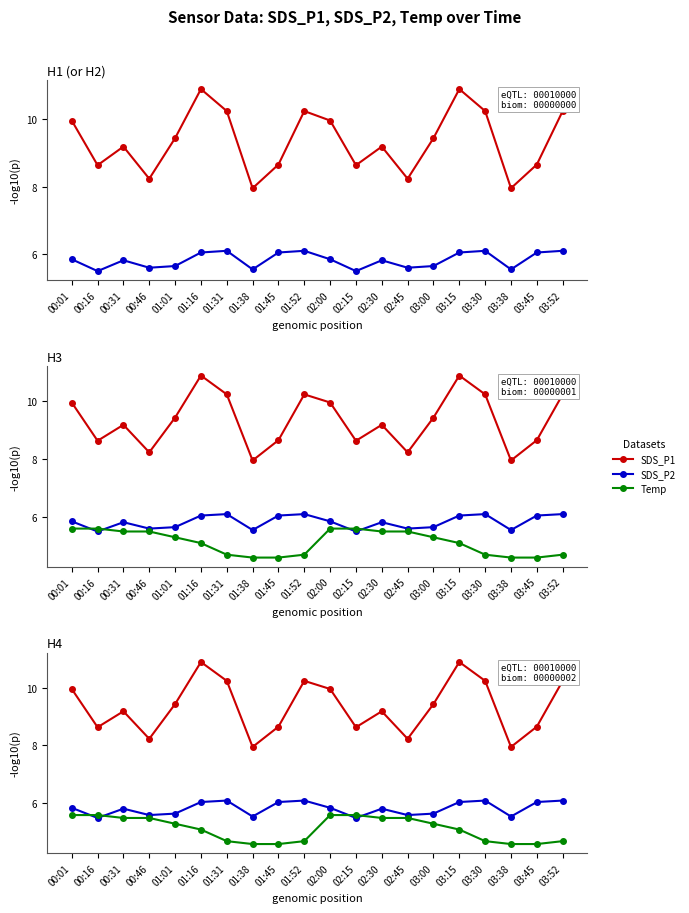

True or false: SDS_P2 has a value of 6.0 at 01:16.

True